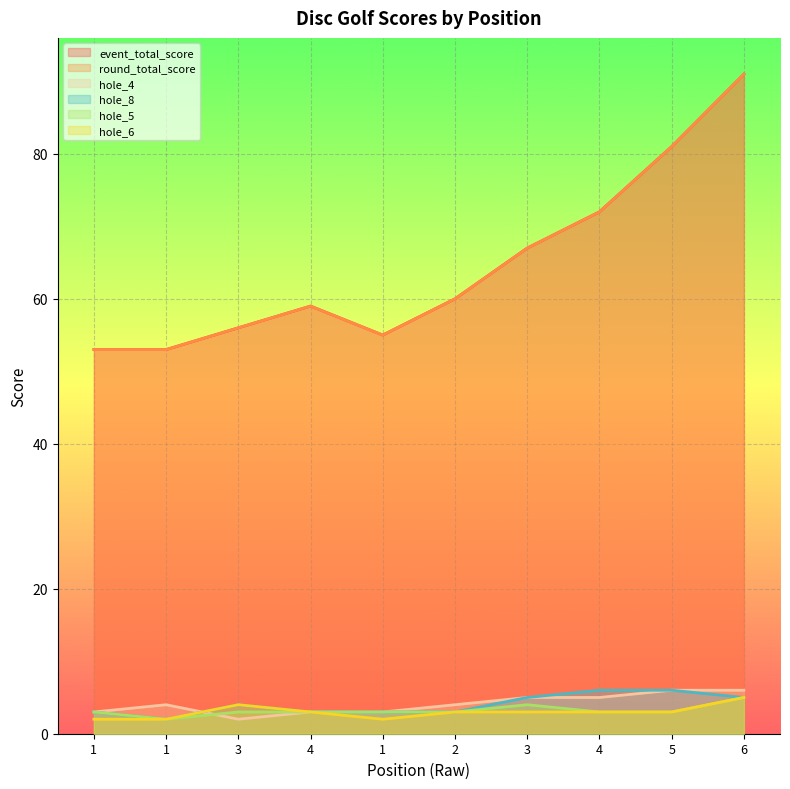

What is the value of the hole_6 point at the 9th from the left?

3